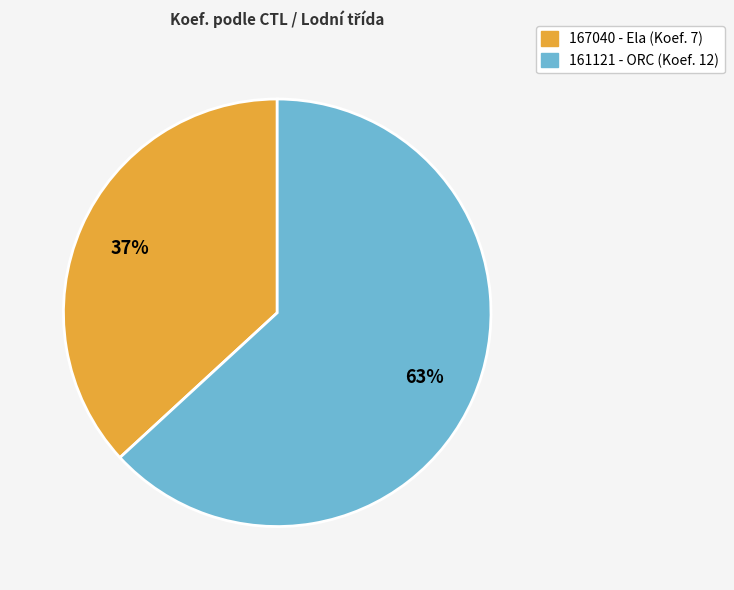

Which slice is the largest?

161121 - ORC (Koef. 12)